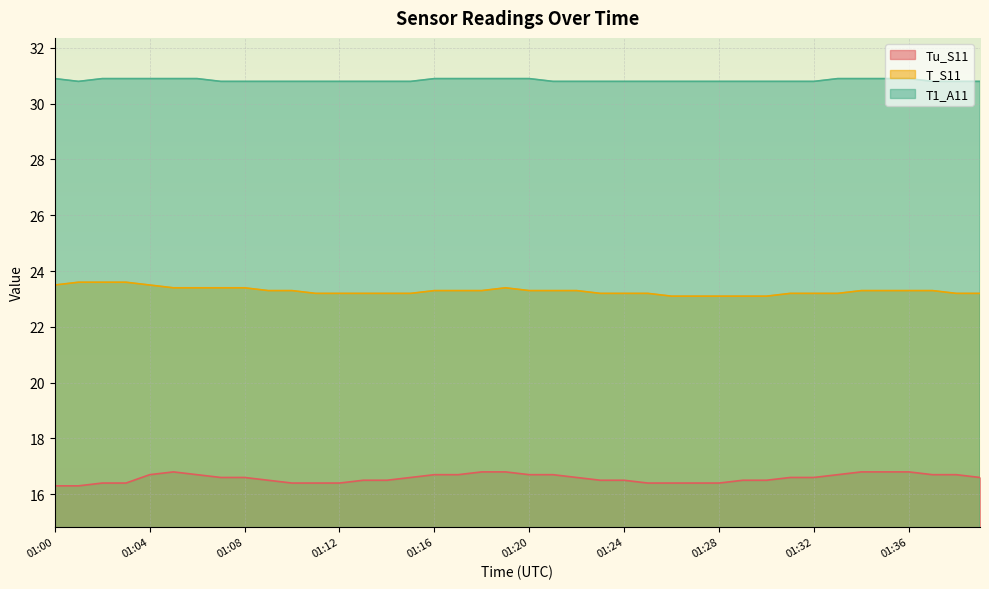

Rank the series by their average value, from lowest to highest.

Tu_S11, T_S11, T1_A11